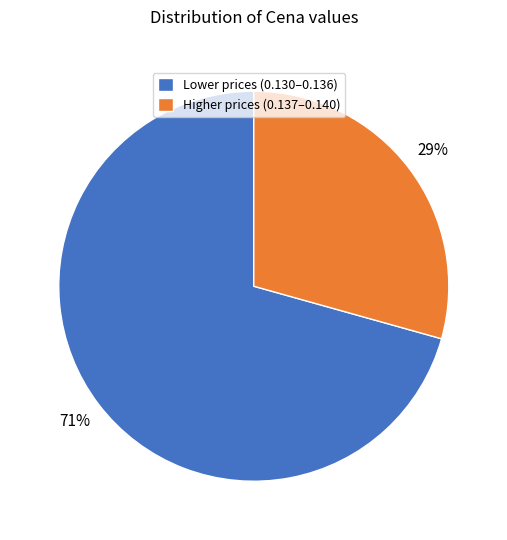

Combined, do Higher prices (0.137–0.140) and Lower prices (0.130–0.136) account for over 50%?

Yes